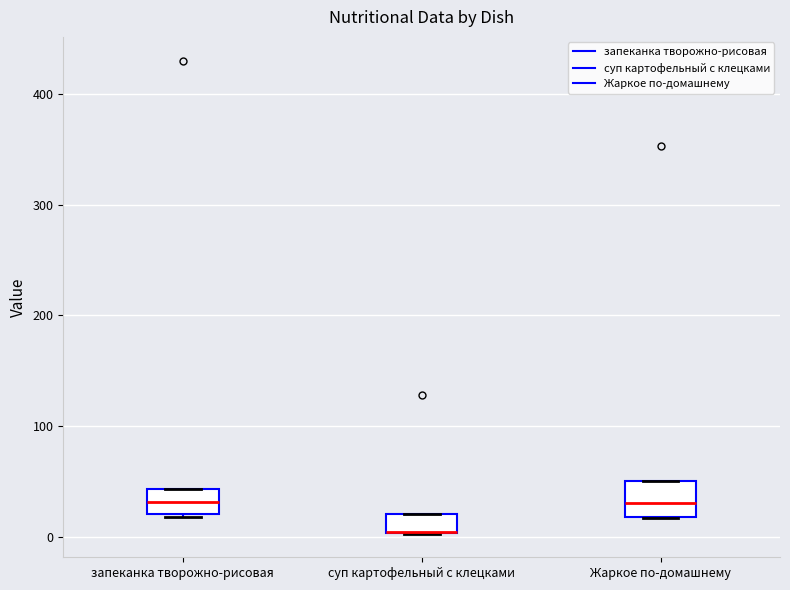

Reading left to right, transcribe this box plot: for each box, give where its median line is, the range the box spans, and where its two whiskers end, as read against the y-axis. The values are not printed on the chart, so give them approximately, as read against the axis.

запеканка творожно-рисовая: median 30, box 20 to 40, whiskers 20 to 40
суп картофельный с клецками: median 0 (drawn on the box's lower edge), box 0 to 20, whiskers 0 to 20
Жаркое по-домашнему: median 30, box 20 to 50, whiskers 20 to 50